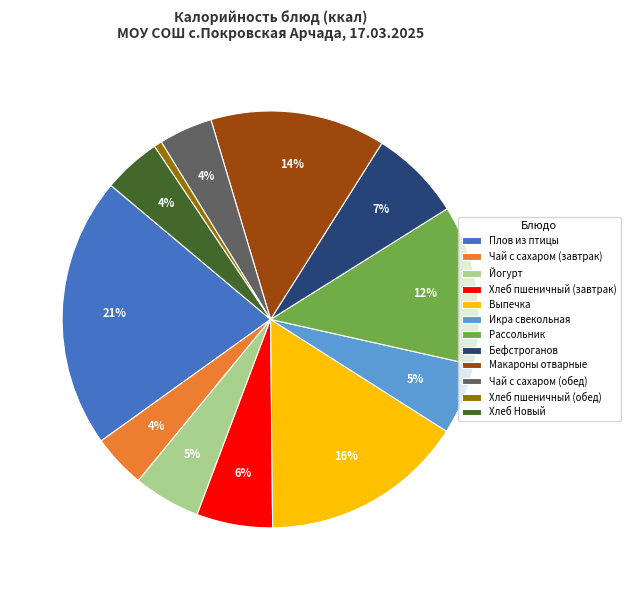

Approximately how many times larger is the value at Бефстроганов compared to Рассольник?

0.6